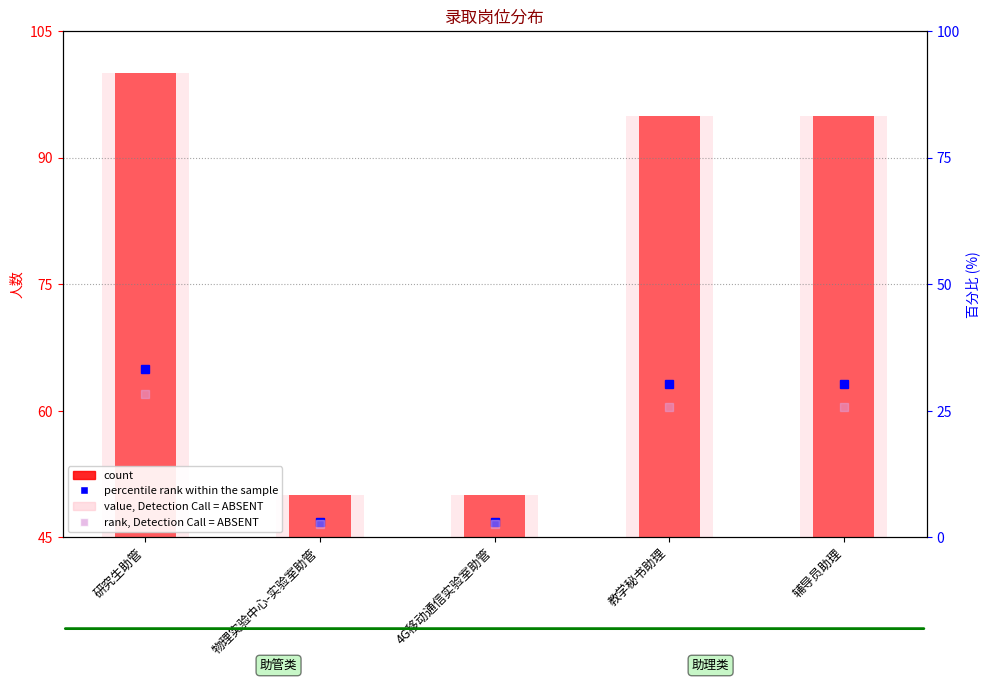

How many data points in rank, Detection Call = ABSENT are above 25?

3